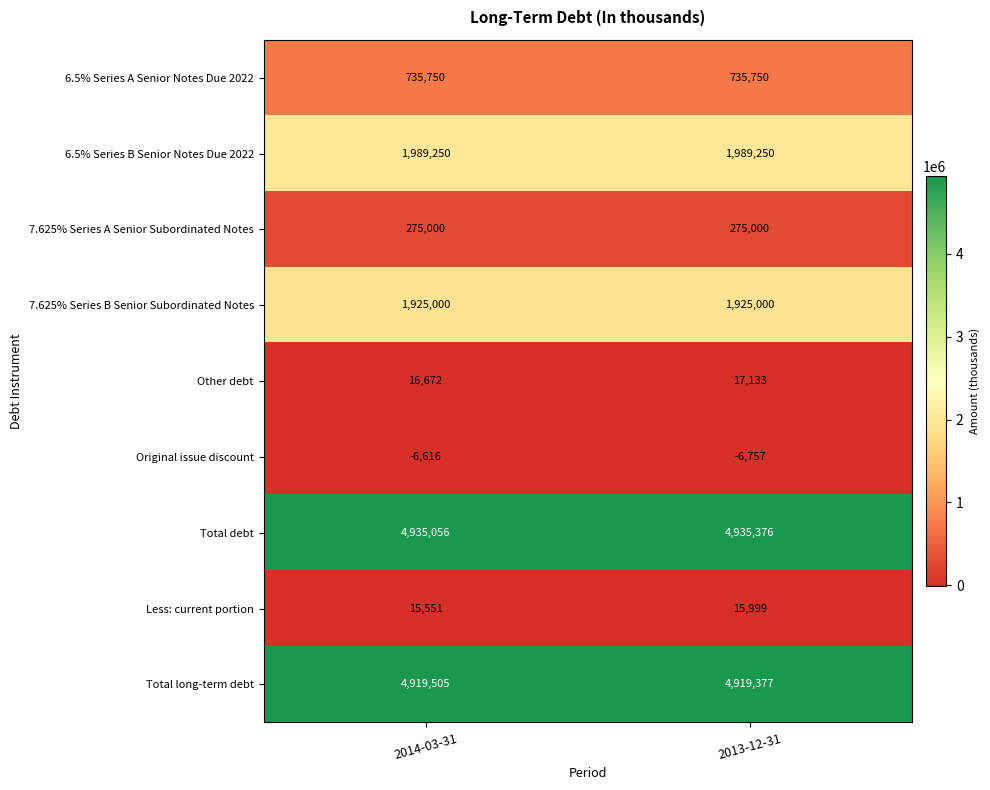

What is the total value across all series at 2014-03-31?

14805168